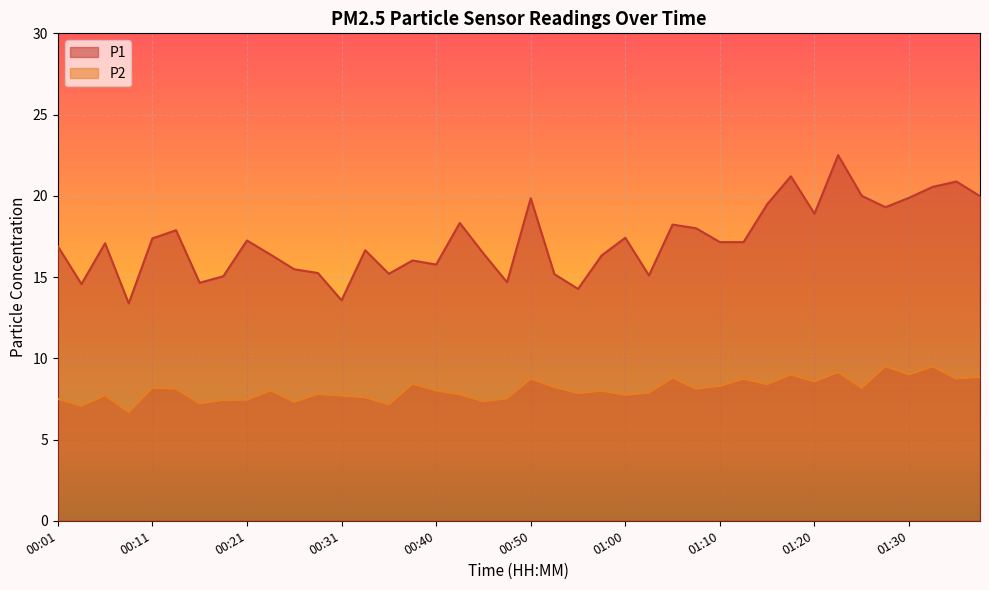

Reading left to right, list all the values displayed in this chart.

P1: 16.9	14.6	17.1	13.4	17.4	17.9	14.7	15.1	17.2	16.4	15.5	15.2	13.6	16.6	15.2	16.0	15.8	18.3	16.4	14.7	19.9	15.2	14.3	16.3	17.4	15.1	18.2	18.0	17.1	17.1	19.5	21.2	18.9	22.5	20.0	19.3	19.9	20.6	20.9	20.0
P2: 7.5	7.1	7.7	6.7	8.2	8.1	7.2	7.4	7.5	8.0	7.3	7.8	7.7	7.6	7.2	8.4	8.0	7.8	7.3	7.5	8.8	8.2	7.8	8.0	7.8	7.9	8.8	8.1	8.3	8.7	8.4	9.0	8.6	9.2	8.2	9.5	9.0	9.5	8.8	8.8